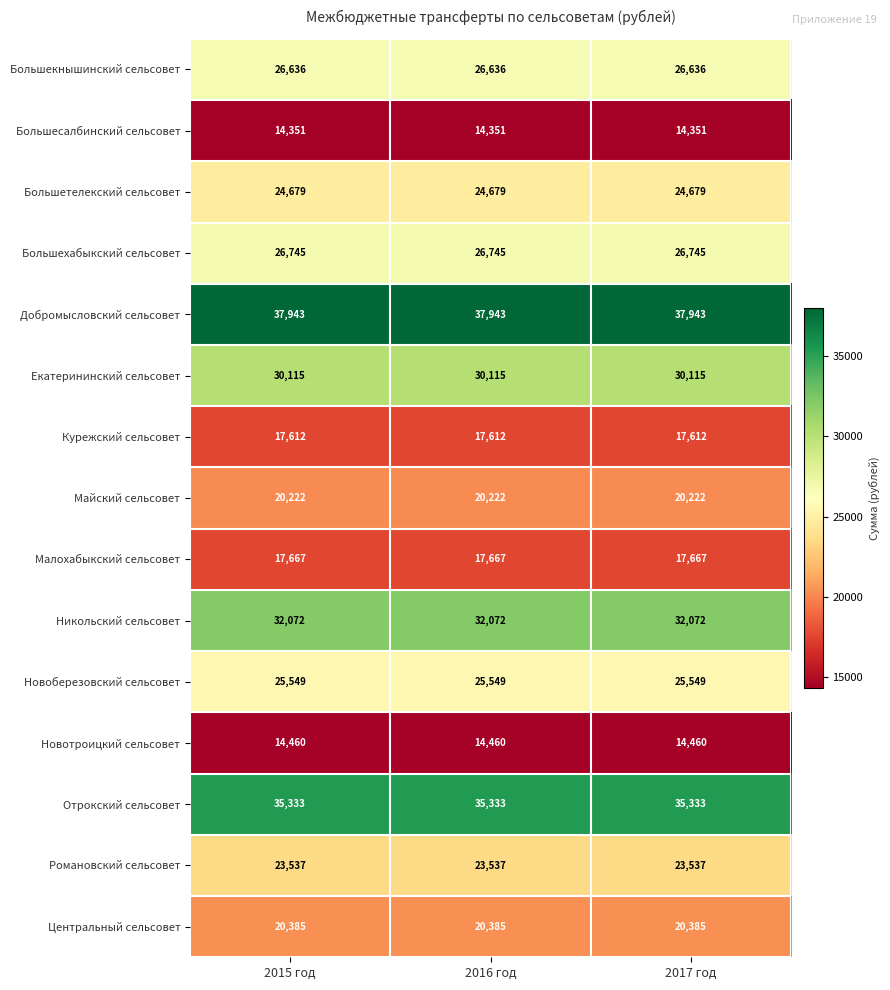

Is it true that Большехабыкский сельсовет equals 16858 at 2017 год?

False